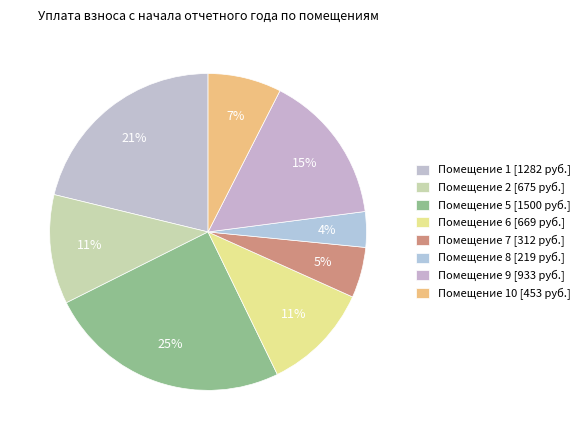

How many slices are in this pie chart?

8